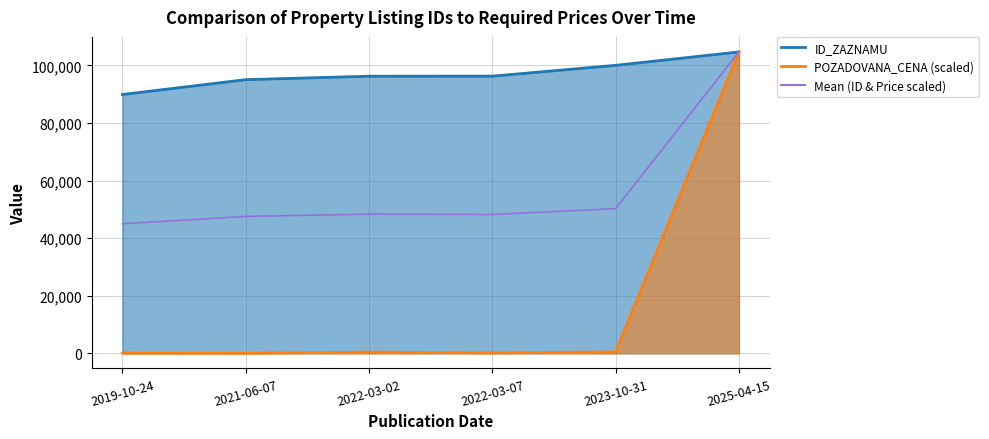

At which category does the chart reach its peak across all series?

2025-04-15